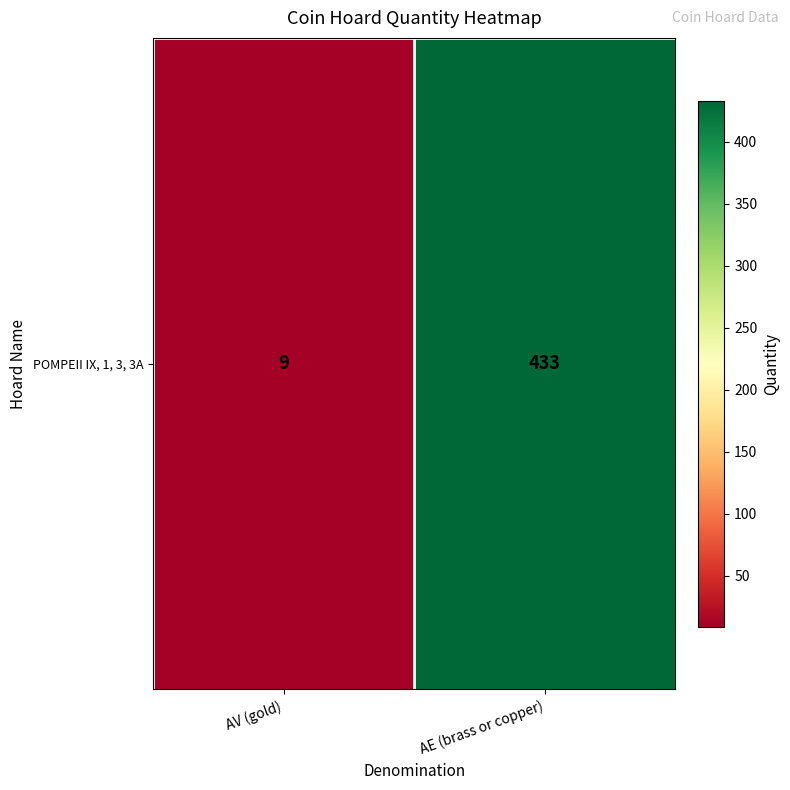

The value at AE (brass or copper) is 433. True or false?

True